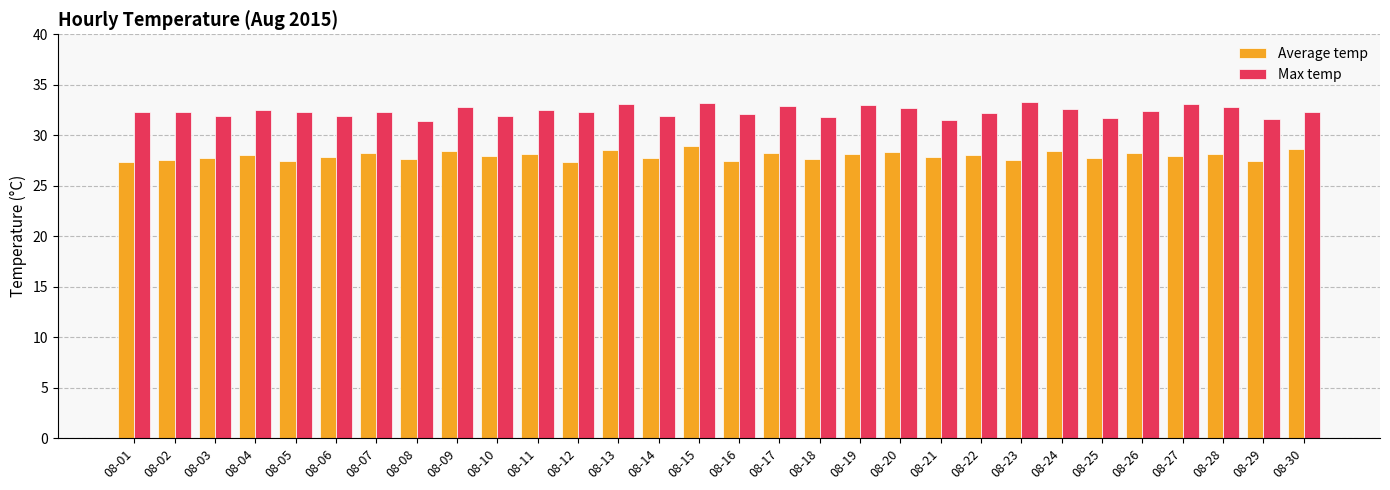

What is the spread (max minus min) of values at 08-17?

4.7